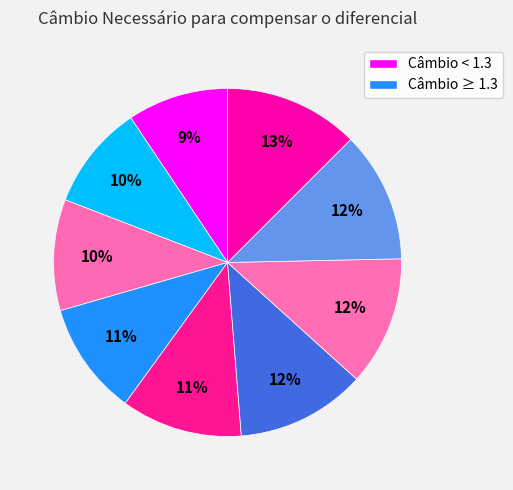

Count the number of slices in the pie.

9